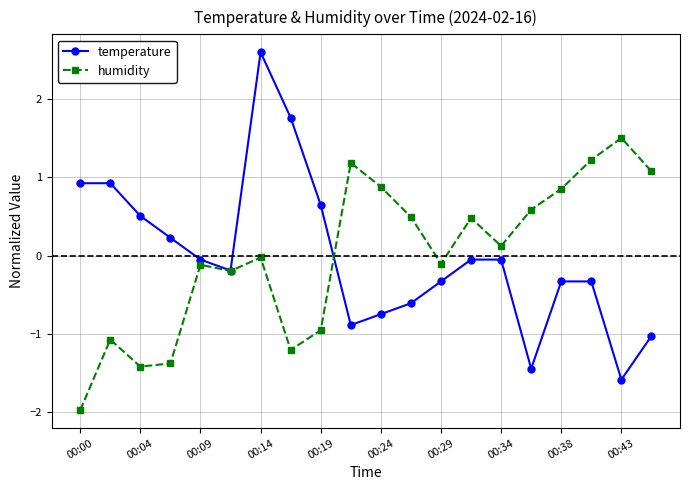

What is the smallest value displayed?

-2.0